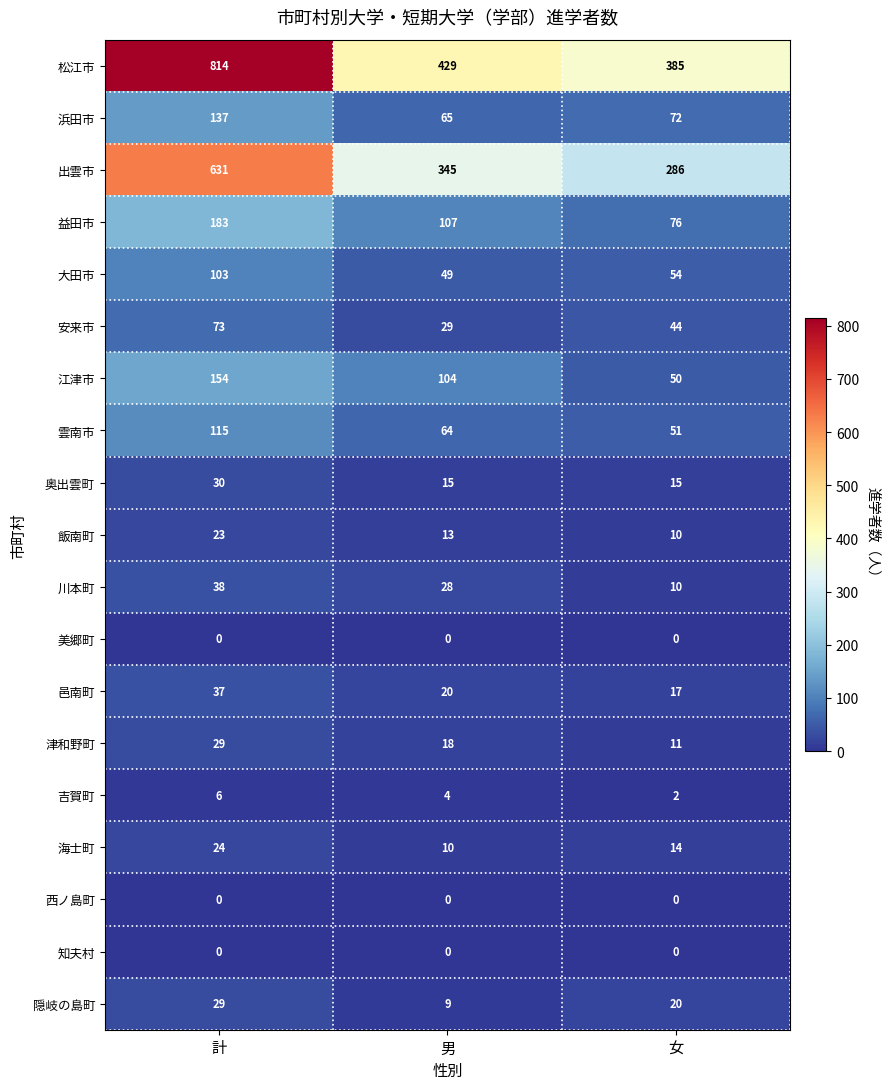

What is the average value of the 益田市 series?

122